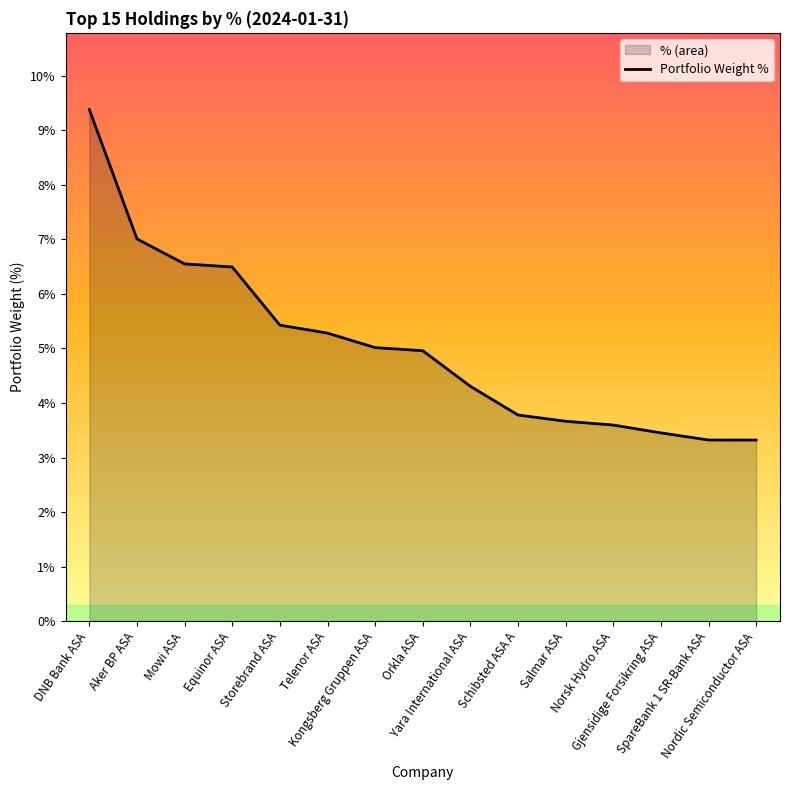

What is the label of the 4th point from the right?

Norsk Hydro ASA